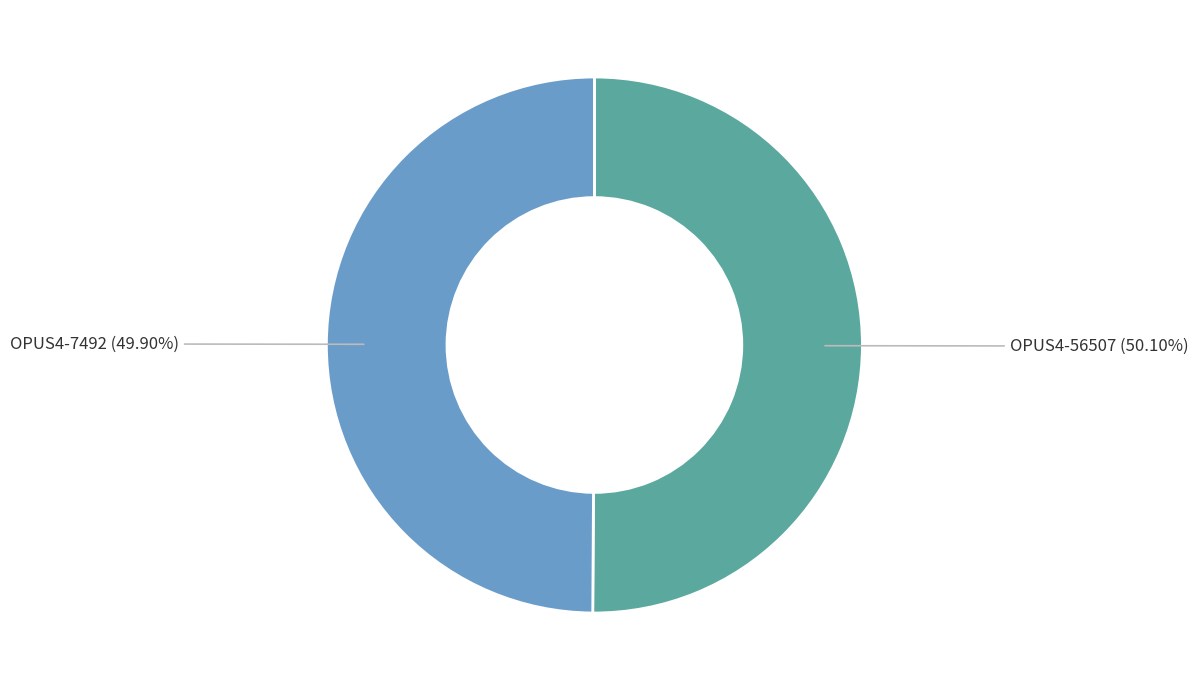

Combined, do OPUS4-7492 and OPUS4-56507 account for over 50%?

Yes